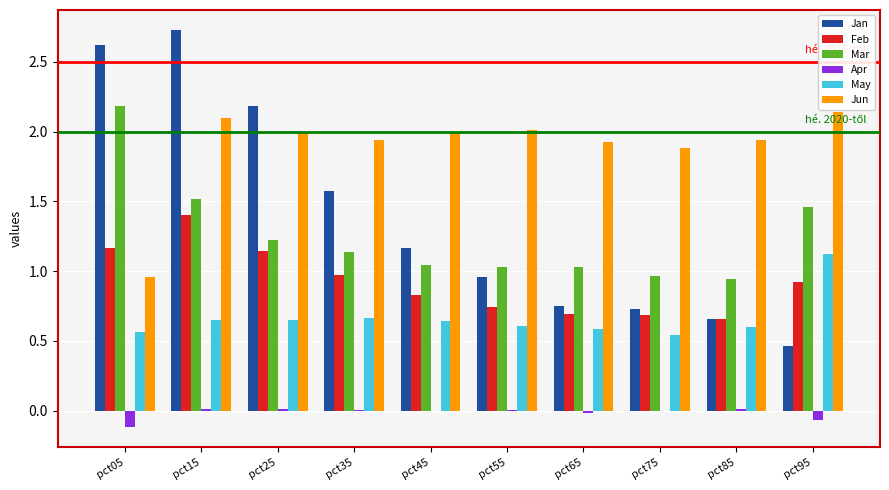

At which category is the sum across all series the highest?

pct15